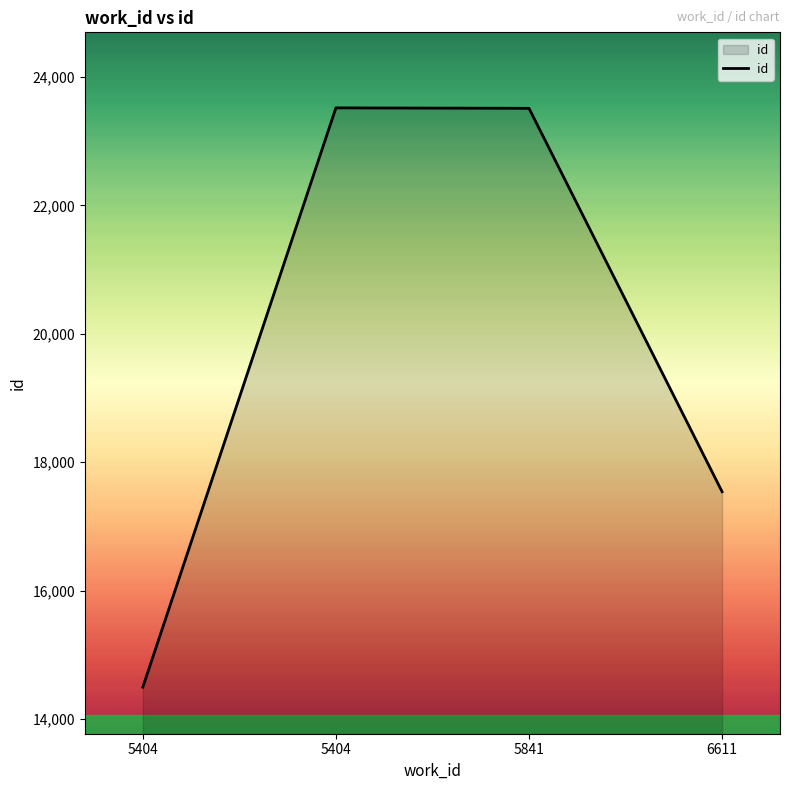

Which label corresponds to the largest value in the chart?

5404